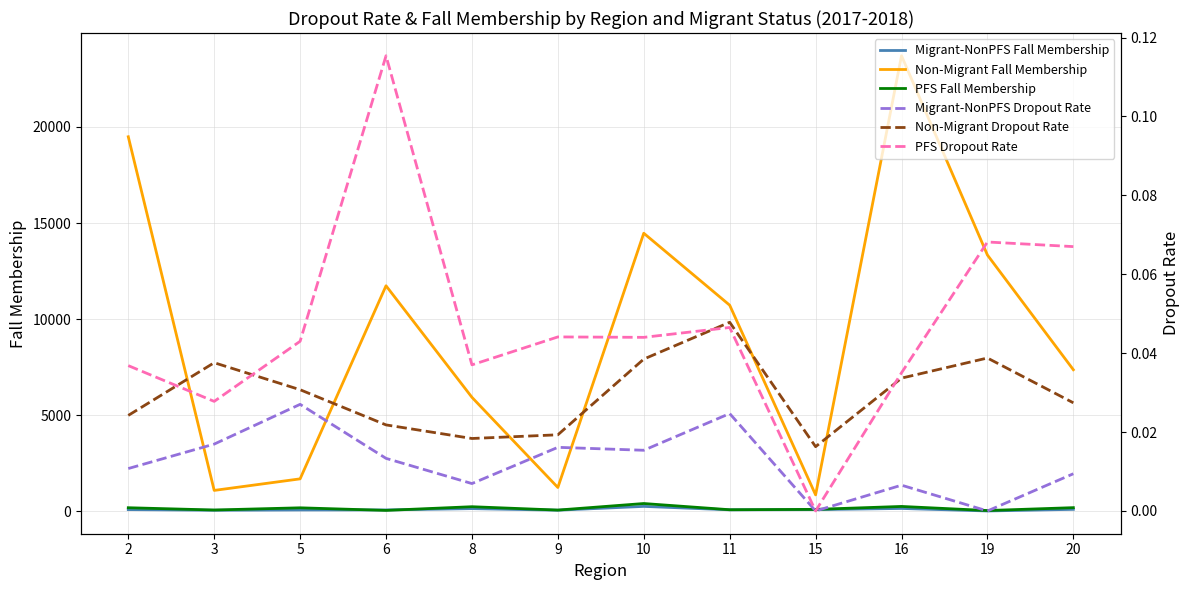

Which series changed the most between 15 and 16?

Non-Migrant Fall Membership